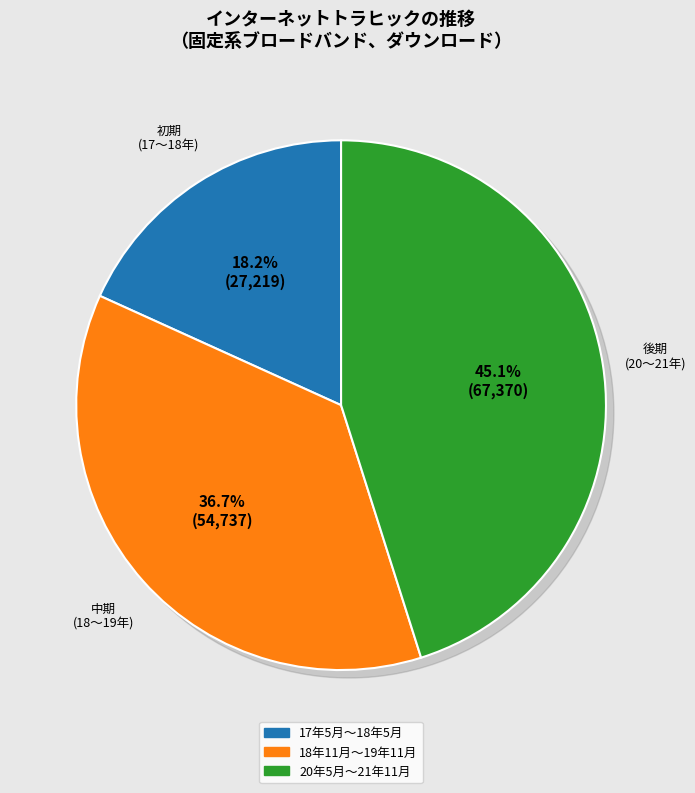

Is there a majority slice in this chart?

No